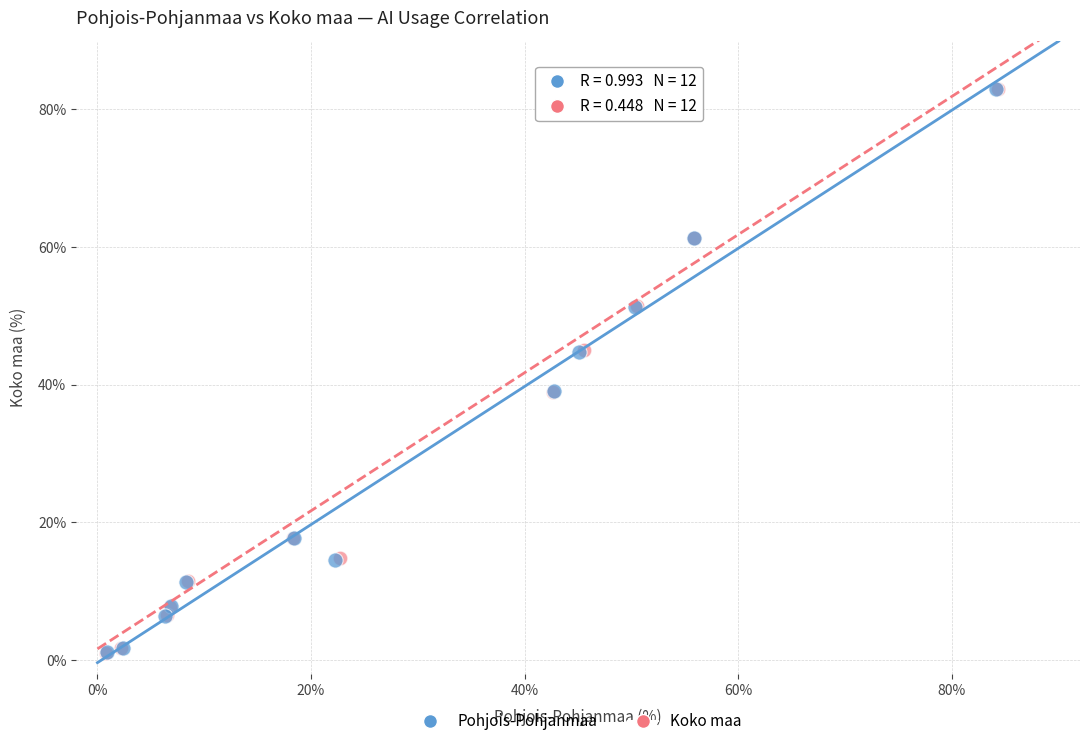

Which series has the widest spread of Y values?

Koko maa